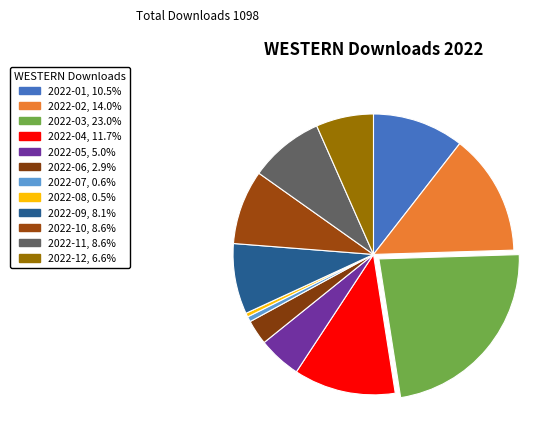

What is the smallest slice in the pie chart?

2022-08